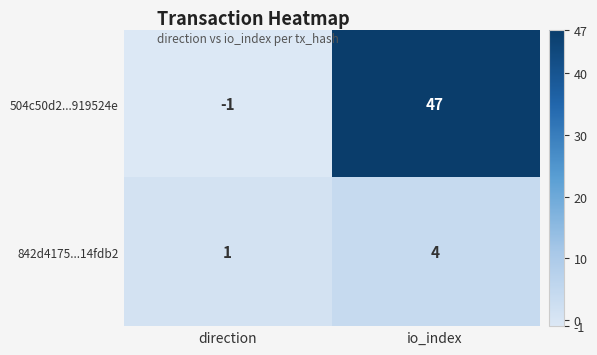

What is the approximate value of 842d4175...14fdb2 at io_index?

4